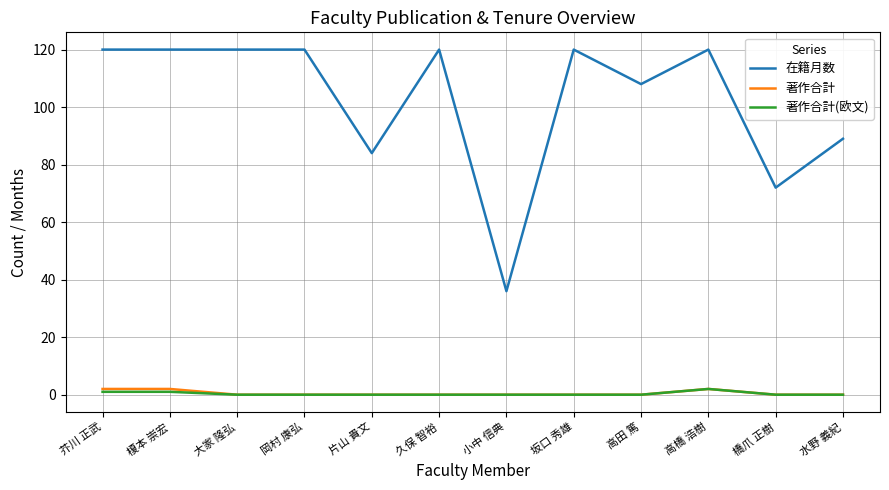

What is the spread (max minus min) of values at 橋爪 正樹?

72